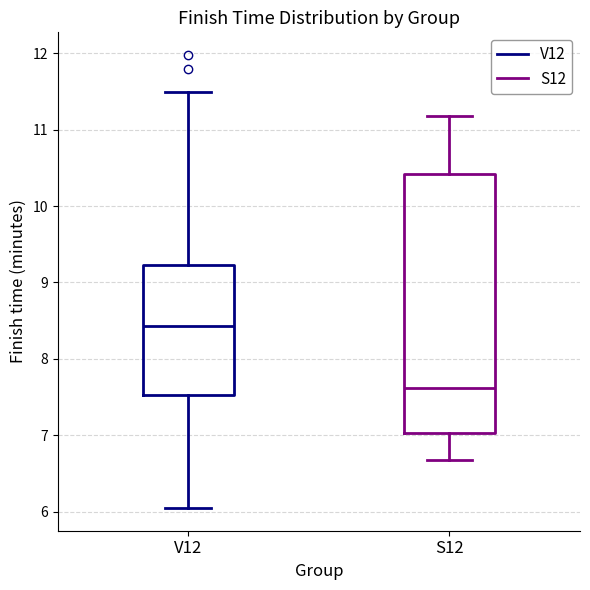

Reading left to right, read every box against the y-axis: the position of its median line, the range the box covers, and the ends of its whiskers. The values are not printed on the chart, so give them approximately, as read against the axis.

V12: median 8.4, box 7.5 to 9.2, whiskers 6.0 to 11.5
S12: median 7.6, box 7.0 to 10.4, whiskers 6.7 to 11.2